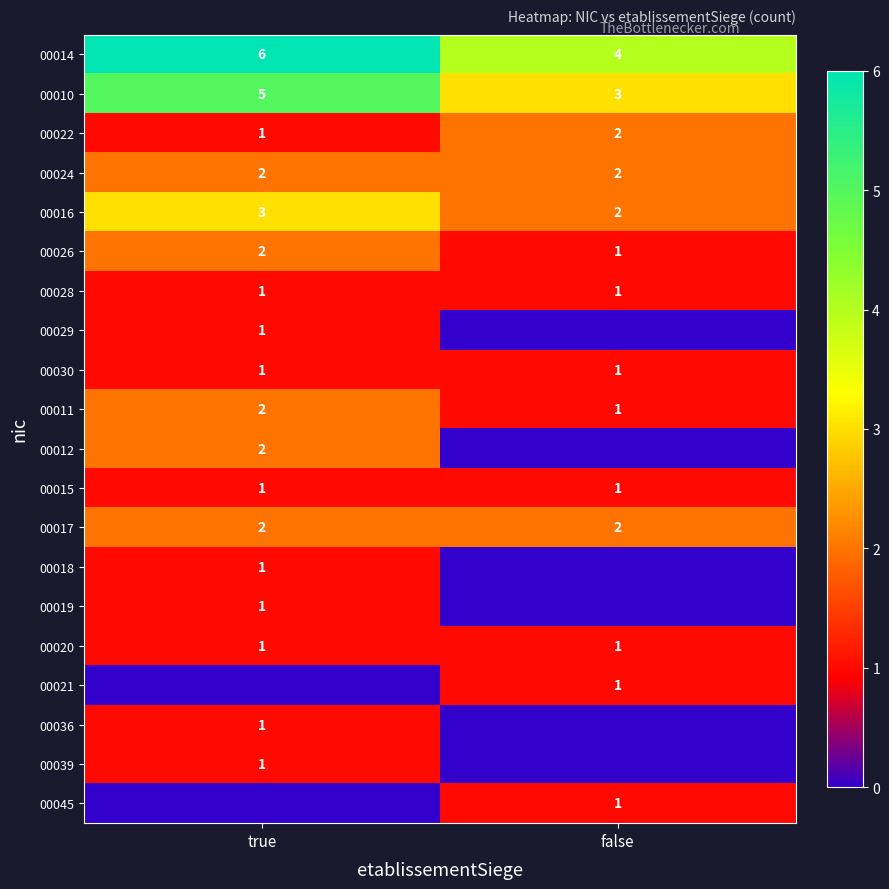

Is the value of 00029 at true greater than the value of 00014 at false?

No